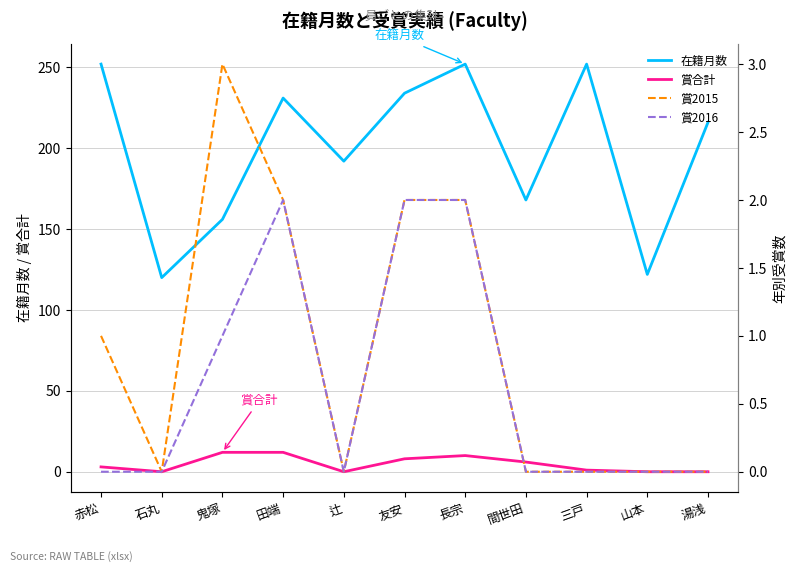

At which category does 賞2016 reach its first local valley?

辻